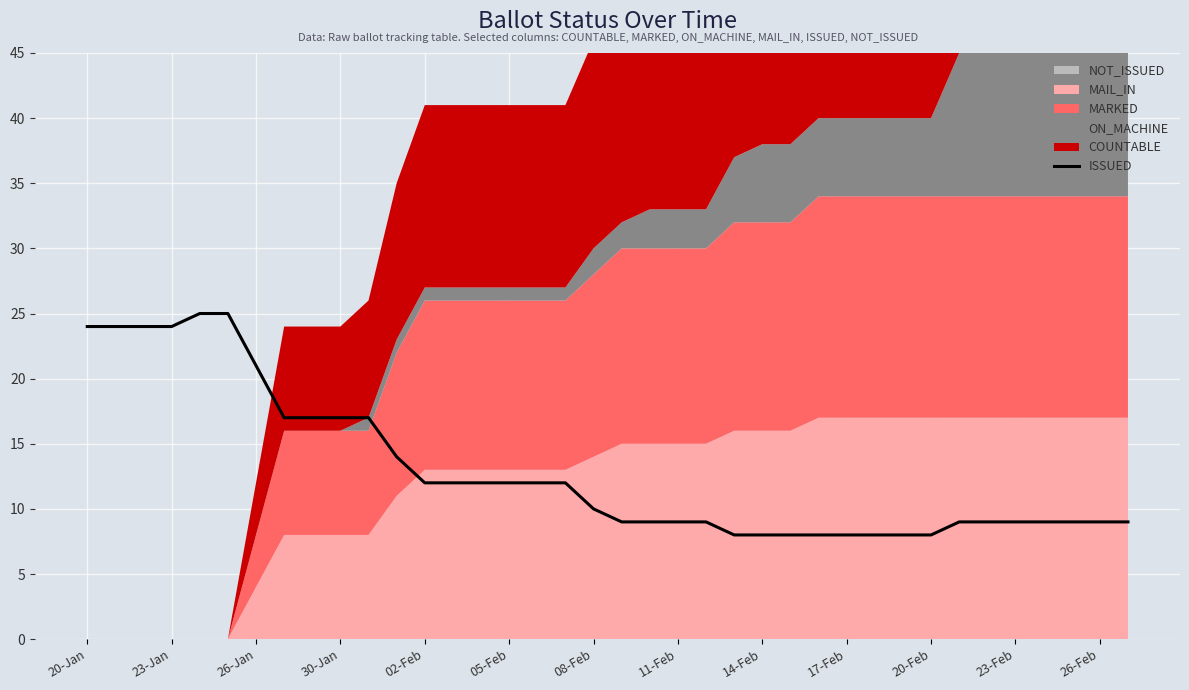

What is the highest value of the ISSUED series?

25